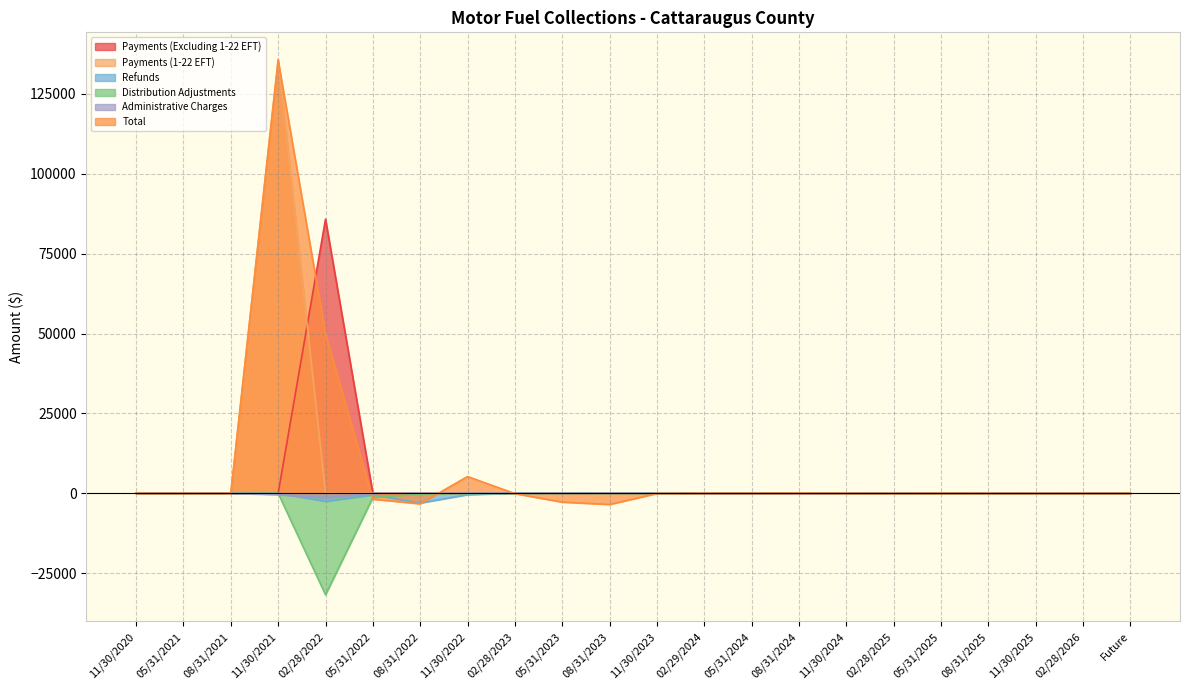

Reading left to right, what are all the values shown in this chart?

Payments (Excluding 1-22 EFT): 11/30/2020=0.0	05/31/2021=0.0	08/31/2021=0.0	11/30/2021=0.0	02/28/2022=85797.1	05/31/2022=0.1	08/31/2022=0.0	11/30/2022=0.0	02/28/2023=0.1	05/31/2023=0.1	08/31/2023=0.0	11/30/2023=0.0	02/29/2024=0.1	05/31/2024=0.3	08/31/2024=0.0	11/30/2024=0.0	02/28/2025=0.0	05/31/2025=0.0	08/31/2025=0.0	11/30/2025=0.0	02/28/2026=0.0	Future=0.0
Payments (1-22 EFT): 11/30/2020=0.0	05/31/2021=0.0	08/31/2021=0.0	11/30/2021=135895.0	02/28/2022=0.0	05/31/2022=0.0	08/31/2022=0.0	11/30/2022=0.0	02/28/2023=0.0	05/31/2023=0.0	08/31/2023=0.0	11/30/2023=0.0	02/29/2024=0.0	05/31/2024=0.0	08/31/2024=0.0	11/30/2024=0.0	02/28/2025=0.0	05/31/2025=0.0	08/31/2025=0.0	11/30/2025=0.0	02/28/2026=0.0	Future=0.0
Refunds: 11/30/2020=0.0	05/31/2021=0.0	08/31/2021=-6.7	11/30/2021=0.0	02/28/2022=-2549.8	05/31/2022=-522.8	08/31/2022=-3061.4	11/30/2022=-453.0	02/28/2023=0.0	05/31/2023=0.0	08/31/2023=0.0	11/30/2023=0.0	02/29/2024=0.0	05/31/2024=0.0	08/31/2024=-0.9	11/30/2024=0.0	02/28/2025=0.0	05/31/2025=0.0	08/31/2025=0.0	11/30/2025=0.0	02/28/2026=0.0	Future=0.0
Distribution Adjustments: 11/30/2020=0.0	05/31/2021=0.0	08/31/2021=0.0	11/30/2021=0.0	02/28/2022=-31756.8	05/31/2022=-1344.8	08/31/2022=-264.5	11/30/2022=-102.5	02/28/2023=-116.9	05/31/2023=-66.0	08/31/2023=-75.2	11/30/2023=-79.6	02/29/2024=26.8	05/31/2024=0.0	08/31/2024=61.4	11/30/2024=-0.7	02/28/2025=-21.2	05/31/2025=0.0	08/31/2025=0.0	11/30/2025=0.0	02/28/2026=0.0	Future=0.0
Administrative Charges: 11/30/2020=0.0	05/31/2021=0.0	08/31/2021=0.0	11/30/2021=-435.4	02/28/2022=-1482.3	05/31/2022=15.0	08/31/2022=32.3	11/30/2022=-6.8	02/28/2023=8.8	05/31/2023=8.8	08/31/2023=43.6	11/30/2023=1.1	02/29/2024=-0.1	05/31/2024=23.3	08/31/2024=-0.2	11/30/2024=0.0	02/28/2025=0.1	05/31/2025=20.9	08/31/2025=0.0	11/30/2025=0.5	02/28/2026=0.0	Future=0.2
Total: 11/30/2020=0.0	05/31/2021=0.0	08/31/2021=-6.7	11/30/2021=135459.6	02/28/2022=49989.0	05/31/2022=-1852.5	08/31/2022=-3293.7	11/30/2022=5242.3	02/28/2023=-108.0	05/31/2023=-2767.5	08/31/2023=-3507.3	11/30/2023=-78.4	02/29/2024=26.9	05/31/2024=23.6	08/31/2024=60.3	11/30/2024=-0.7	02/28/2025=-21.1	05/31/2025=20.9	08/31/2025=0.0	11/30/2025=0.5	02/28/2026=0.0	Future=0.2